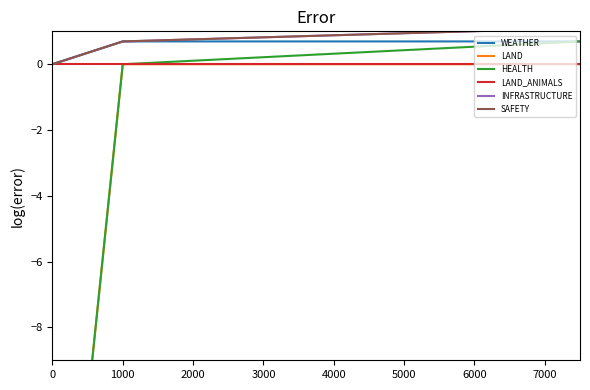

What are all the series names shown in the legend?

WEATHER, LAND, HEALTH, LAND_ANIMALS, INFRASTRUCTURE, SAFETY